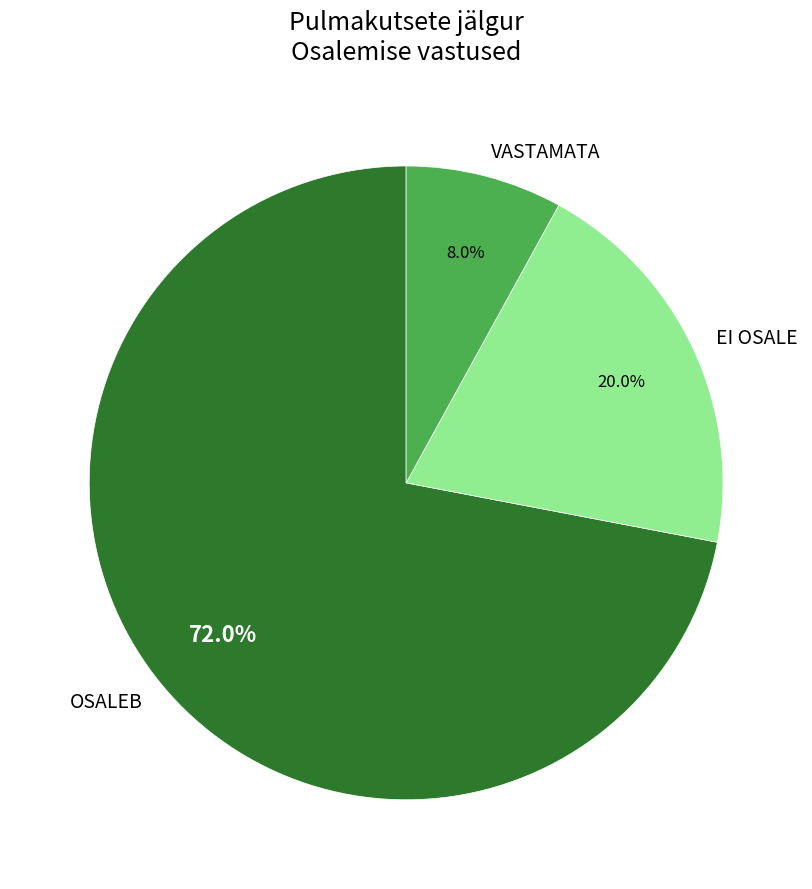

What is the ratio of the value at OSALEB to the value at VASTAMATA?

9.0